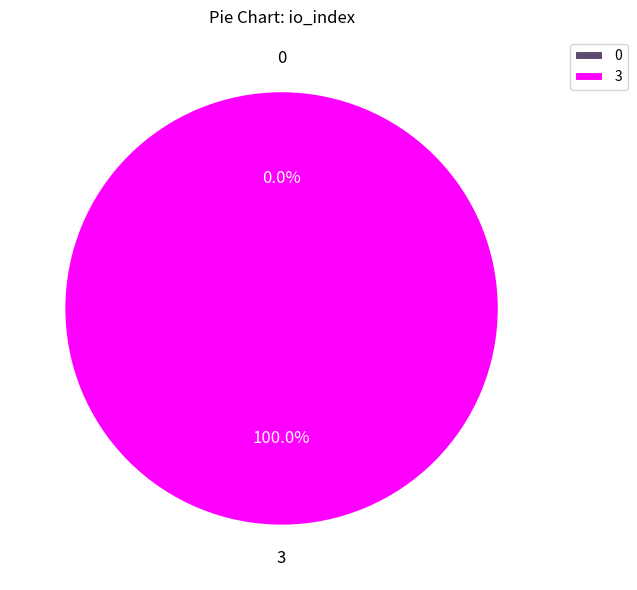

Is it true that io_index_0 is 0% of the pie?

True